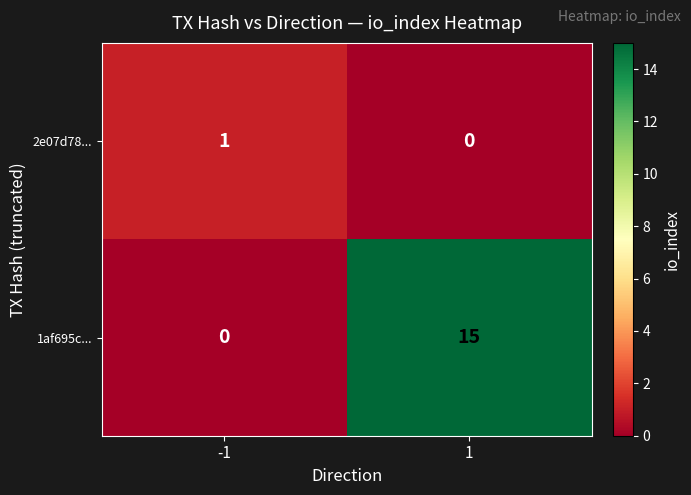

Which series has the largest range (max minus min)?

1af695c...